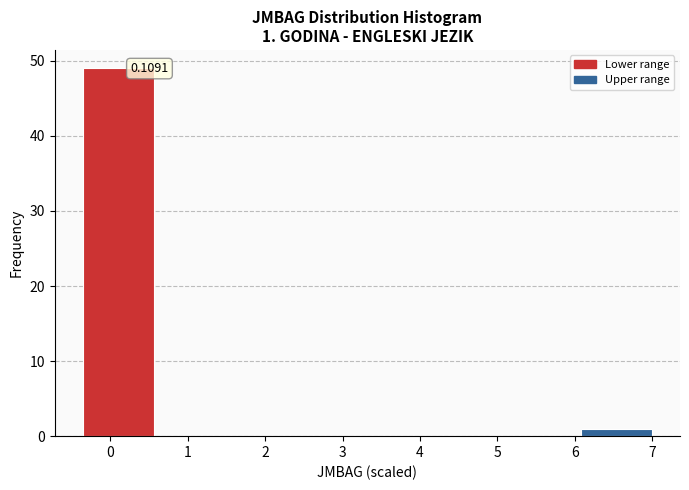

Over which range of the x-axis is the bar tallest?

-0.3 to 0.6